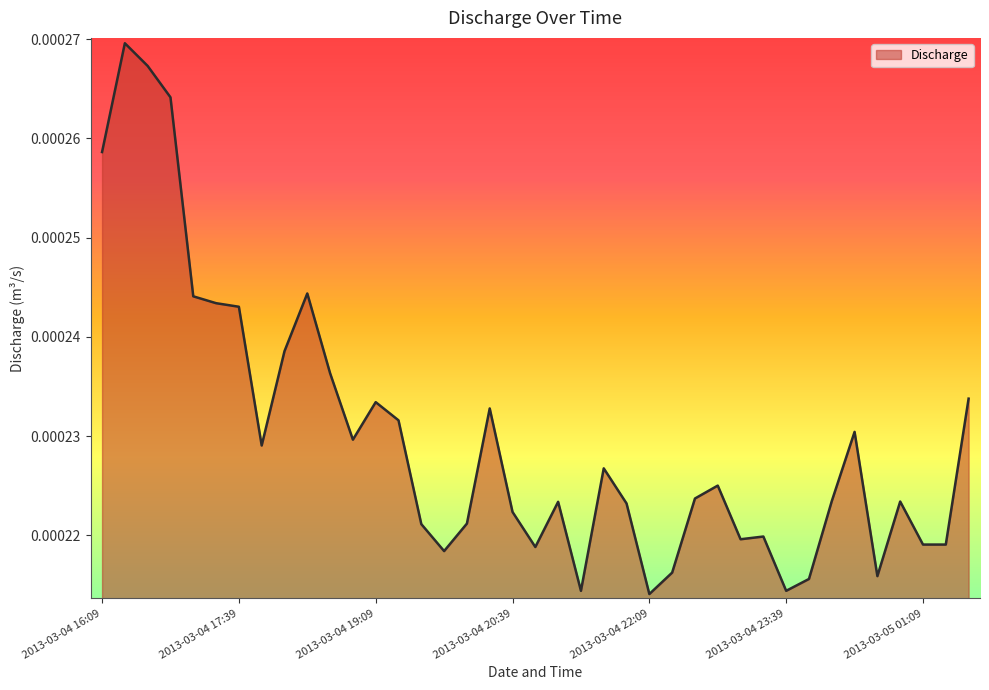

What is the label of the 4th point from the right?

2013-03-05 00:54